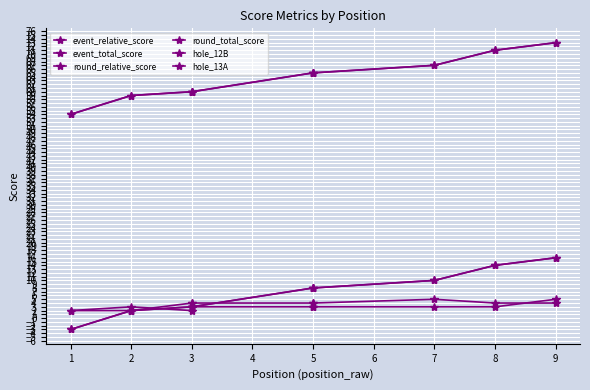

True or false: event_relative_score and round_relative_score cross at least once.

False